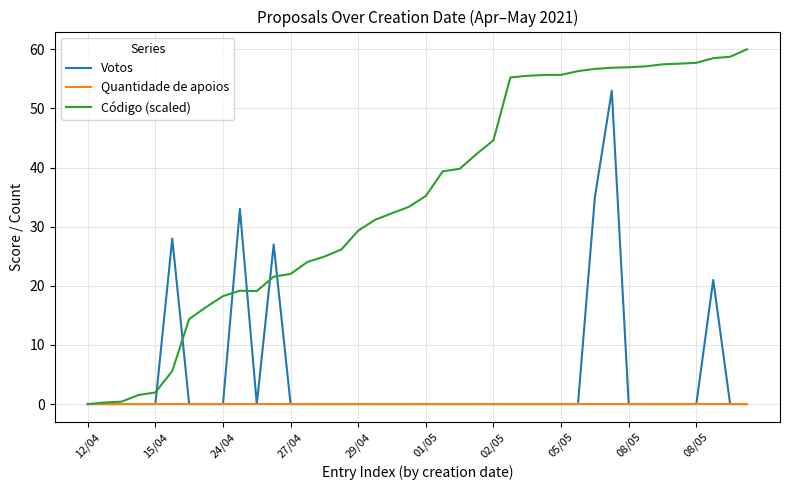

Does the chart display data point markers on the line(s)?

No